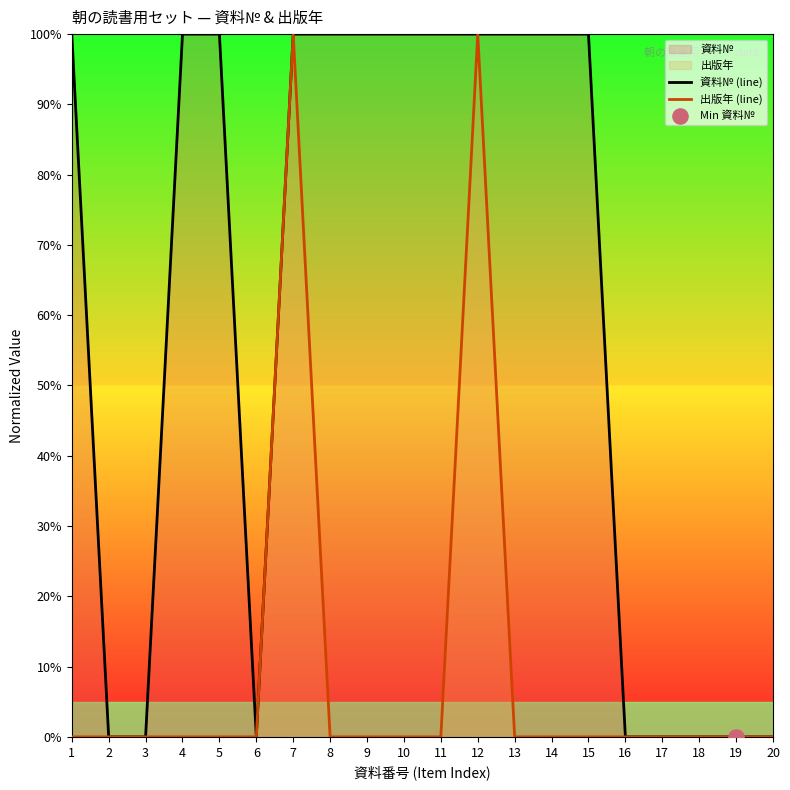

What is the total value across all series at 10?

100.0